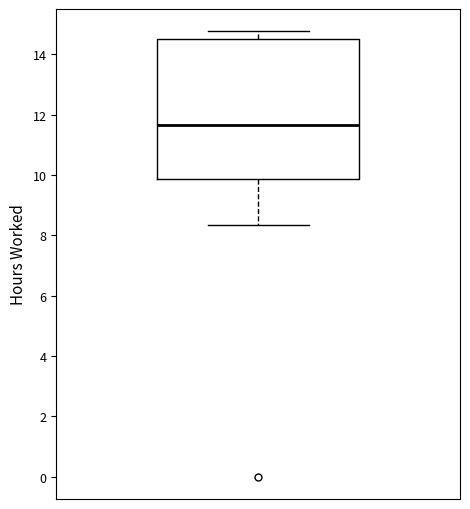

Where is the upper edge of the box on the y-axis? The values are not printed on the chart, so give them approximately, as read against the axis.

14.6